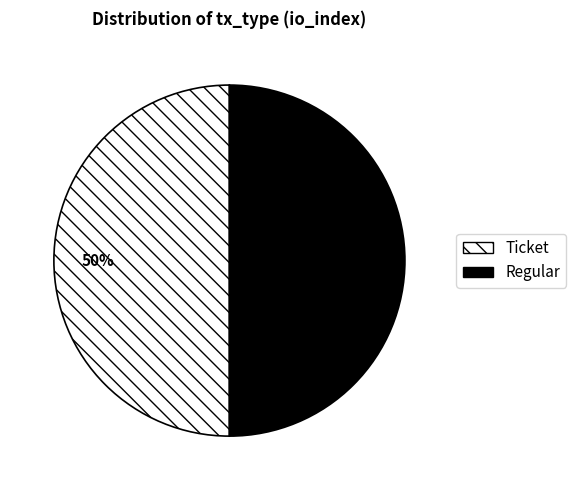

To the nearest percent, what is the average slice percentage?

50%